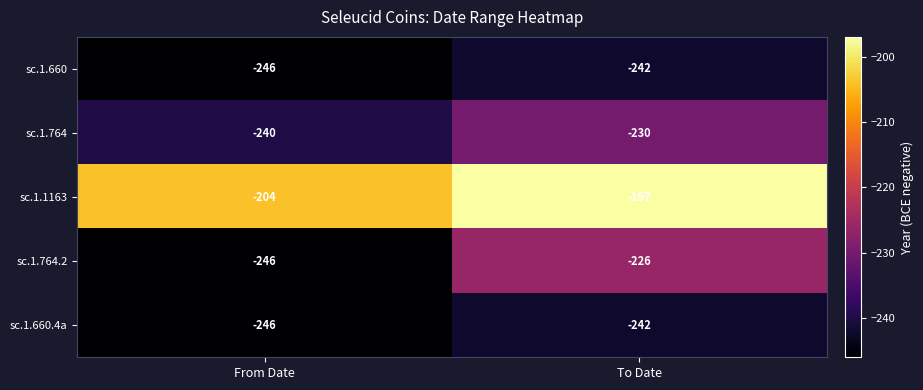

List the labels in order of sc.1.764.2 value, largest first.

To Date, From Date